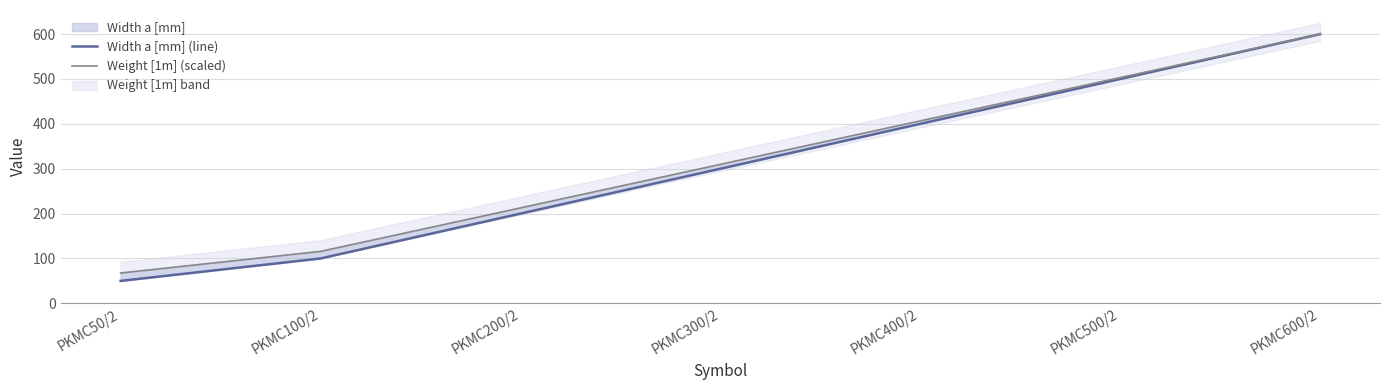

True or false: Width a [mm] (line) and Weight [1m] (scaled) cross at least once.

False